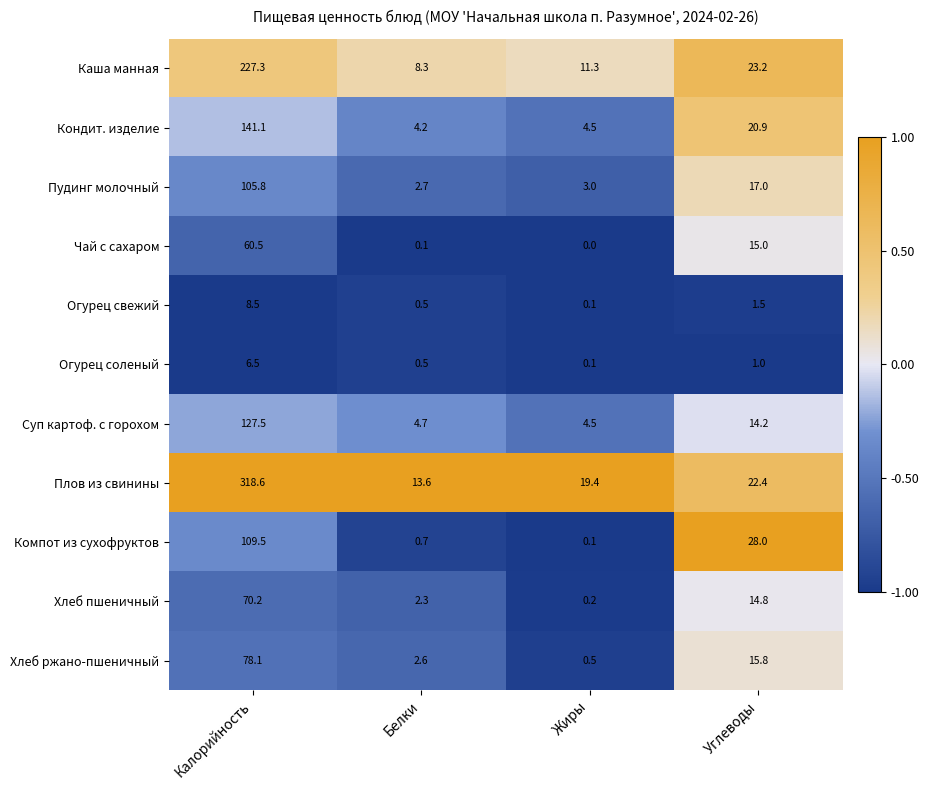

Which series has the largest range (max minus min)?

Плов из свинины